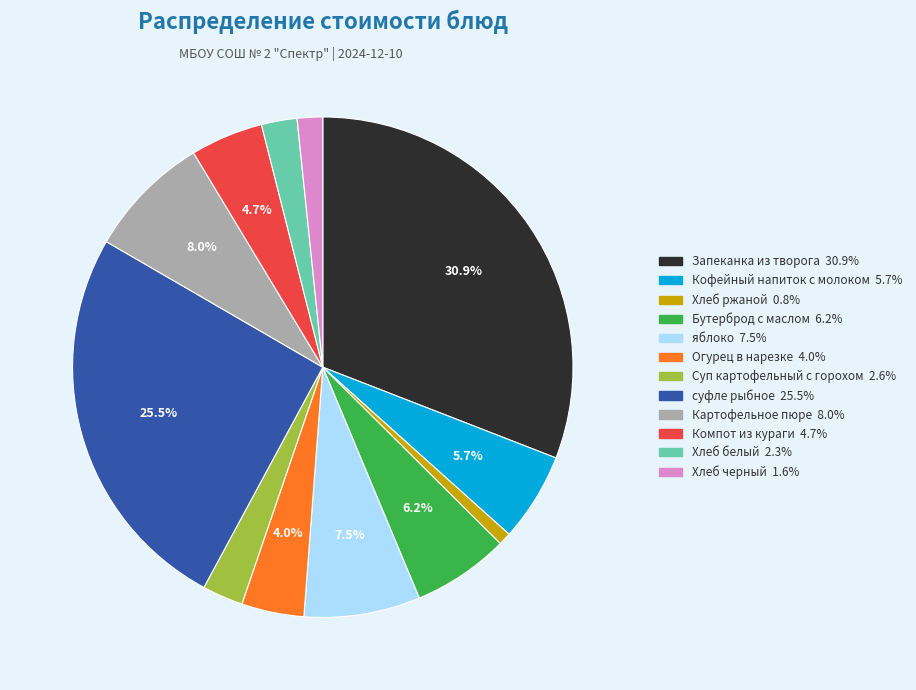

Which slice is the largest?

Запеканка из творога